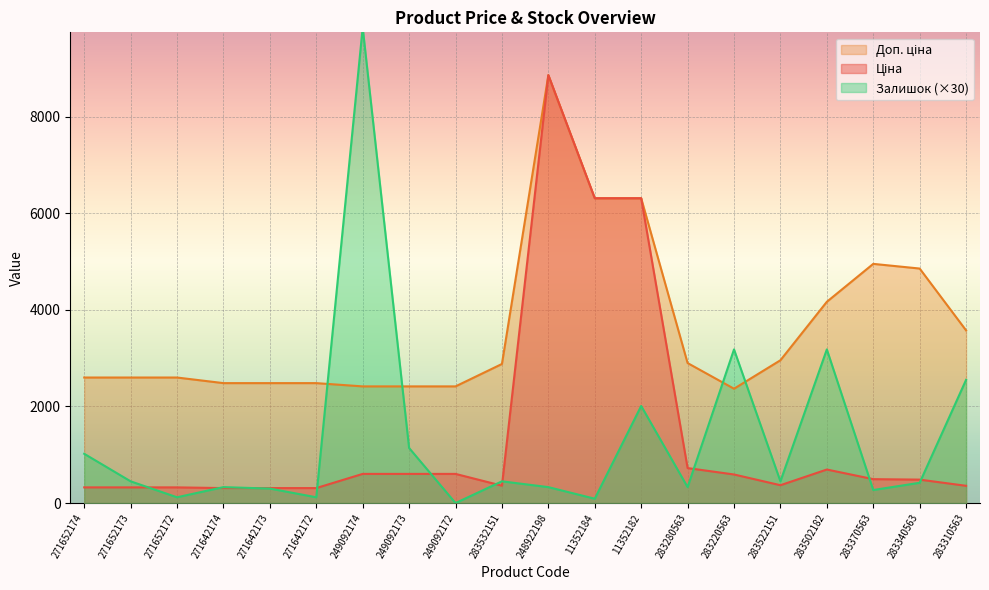

Is the value of Залишок at 248922198 greater than the value of Доп. ціна at 283532151?

No